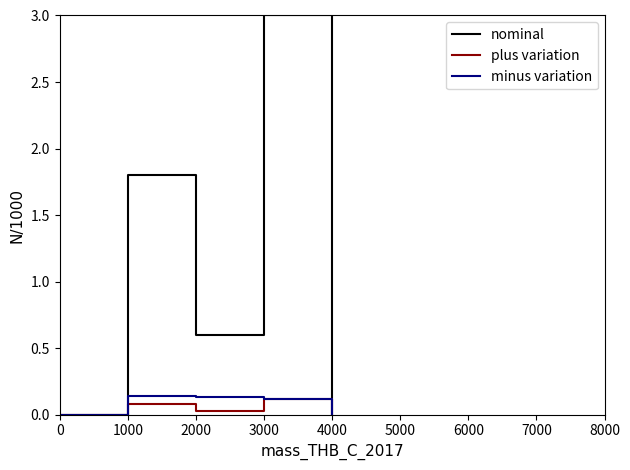

Is this an area chart (filled region under the line)?

No